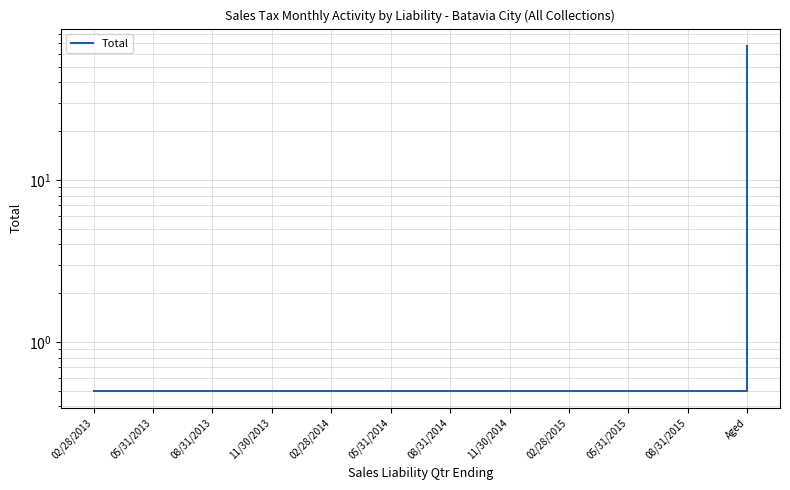

What is the smallest value displayed?

0.5